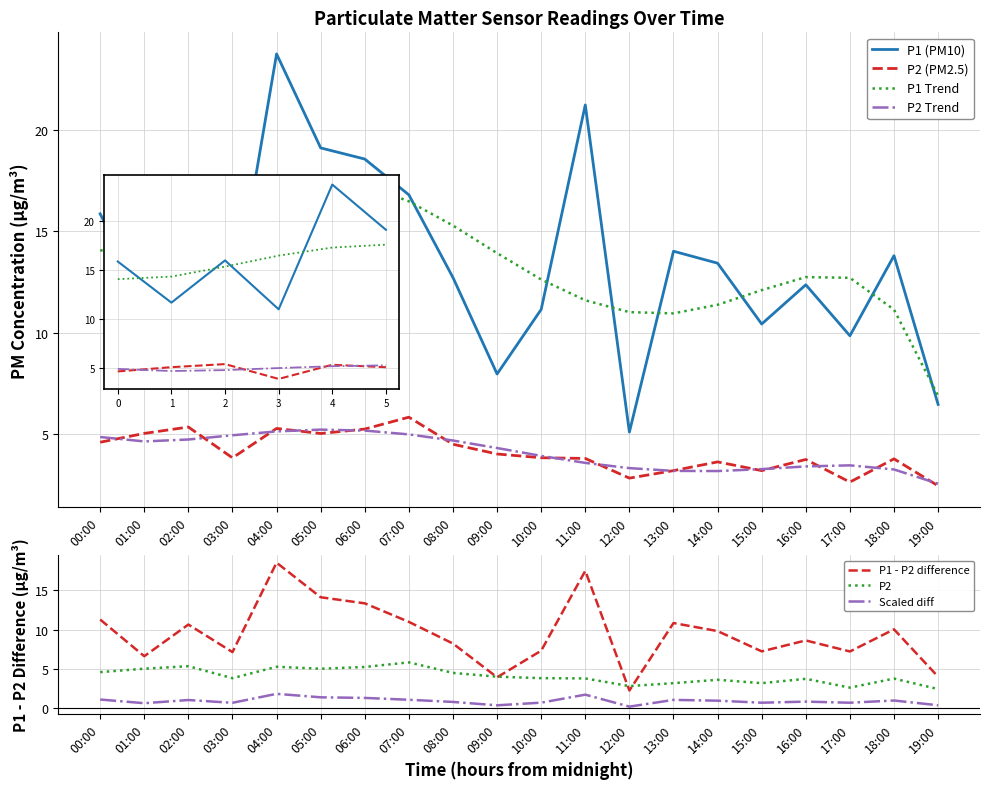

What position from the right is 07:00?

13